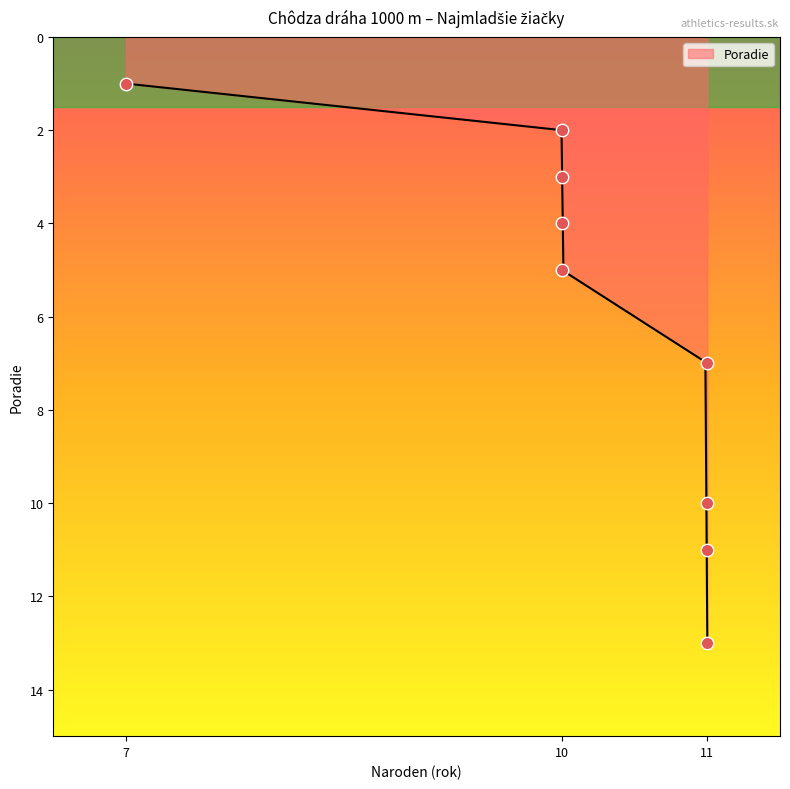

Which has a higher value, 11 or 10?

11